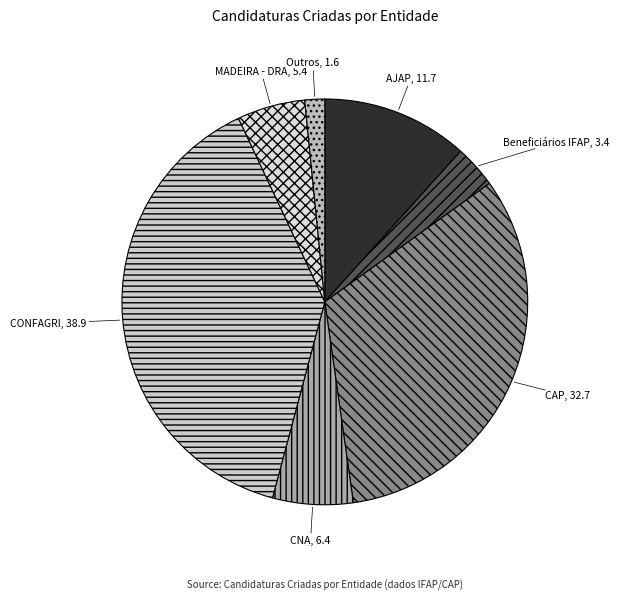

Do CONFAGRI and CAP together represent more than half of the pie?

Yes